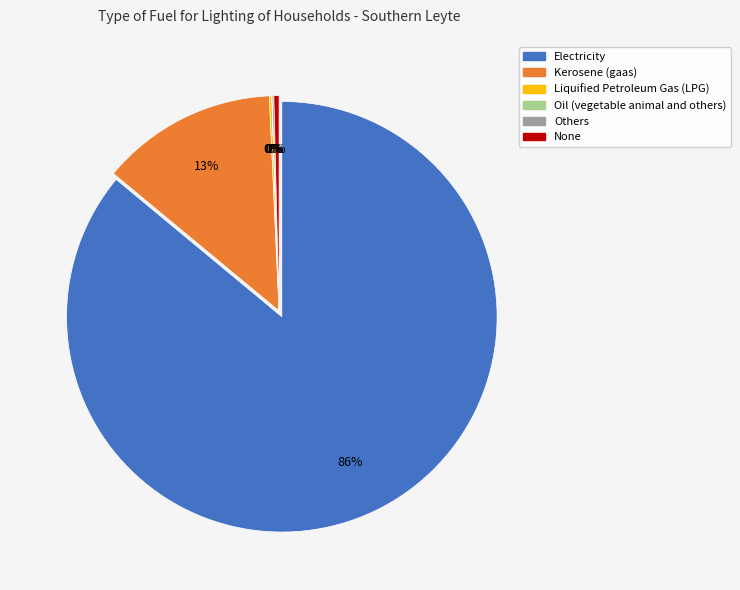

How many segments does this pie chart have?

6